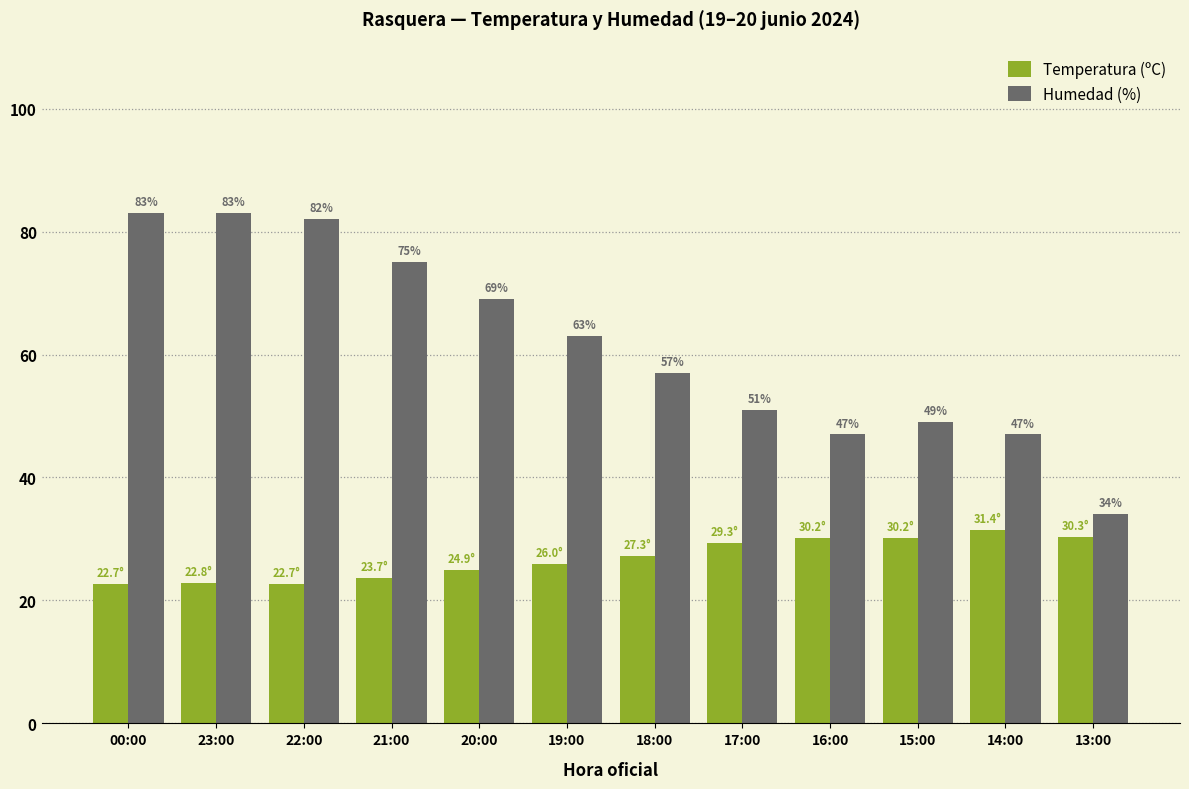

The Temperatura (ºC) series shows 8.2 at 20:00. True or false?

False